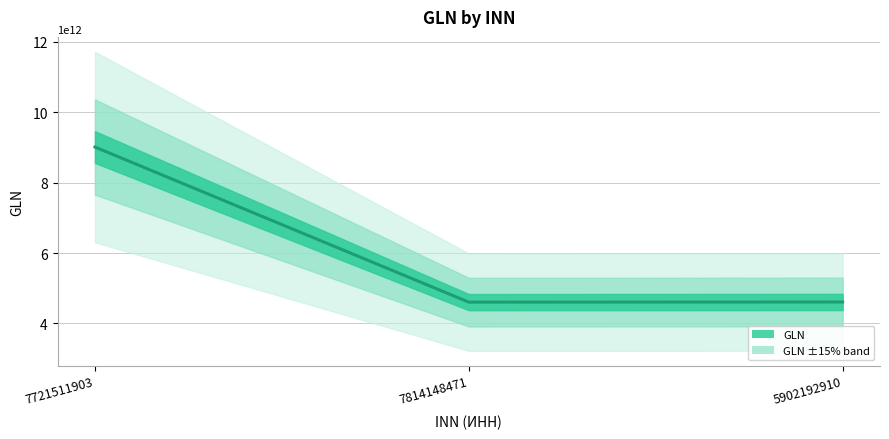

The chart shows a value of 2470112470983 at 7721511903. True or false?

False